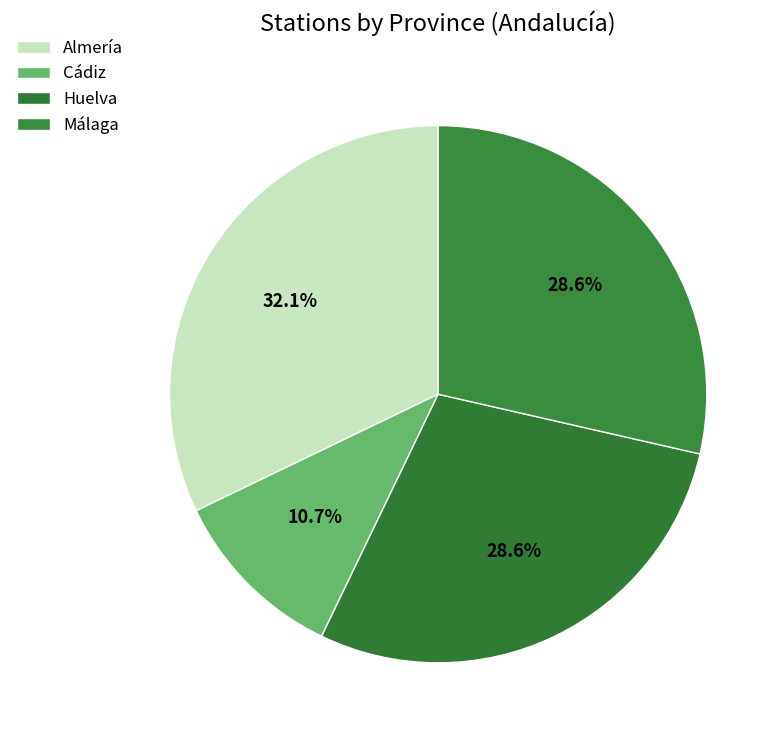

What is the change in value from Cádiz to Huelva?

+5